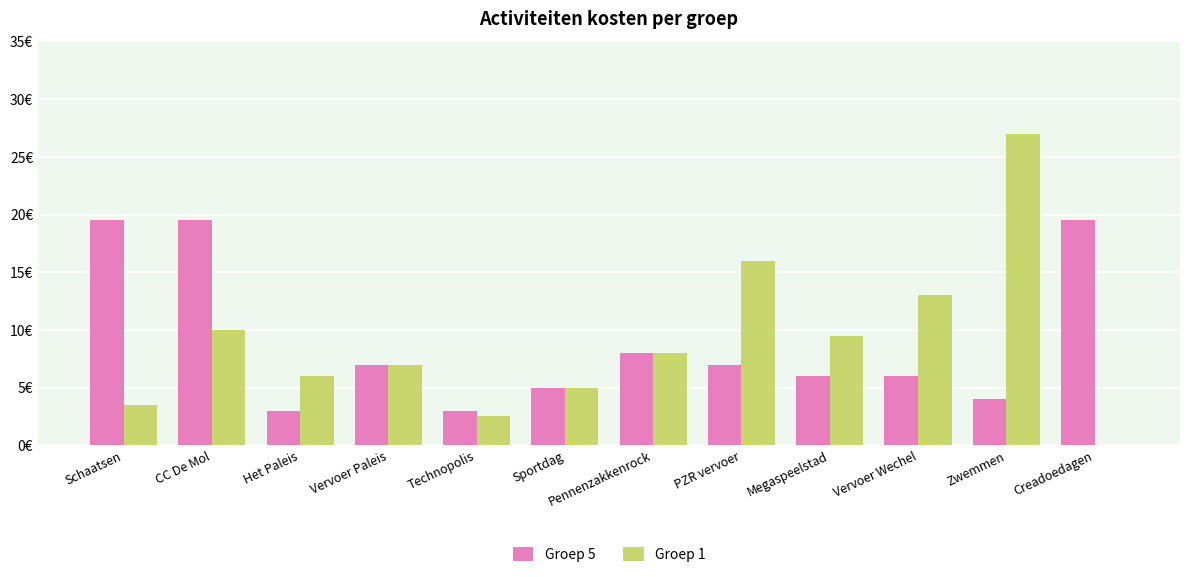

What is the difference between the maximum and minimum values in the Groep 5 series?

16.5